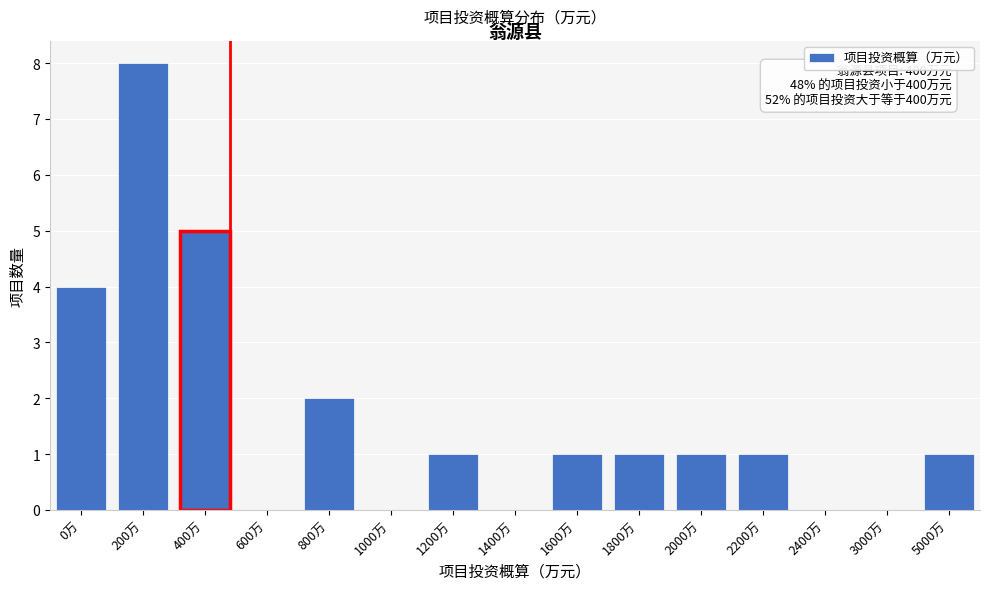

Reading left to right, what are all the values shown in this chart?

0万=4	200万=8	400万=5	600万=0	800万=2	1000万=0	1200万=1	1400万=0	1600万=1	1800万=1	2000万=1	2200万=1	2400万=0	3000万=0	5000万=1